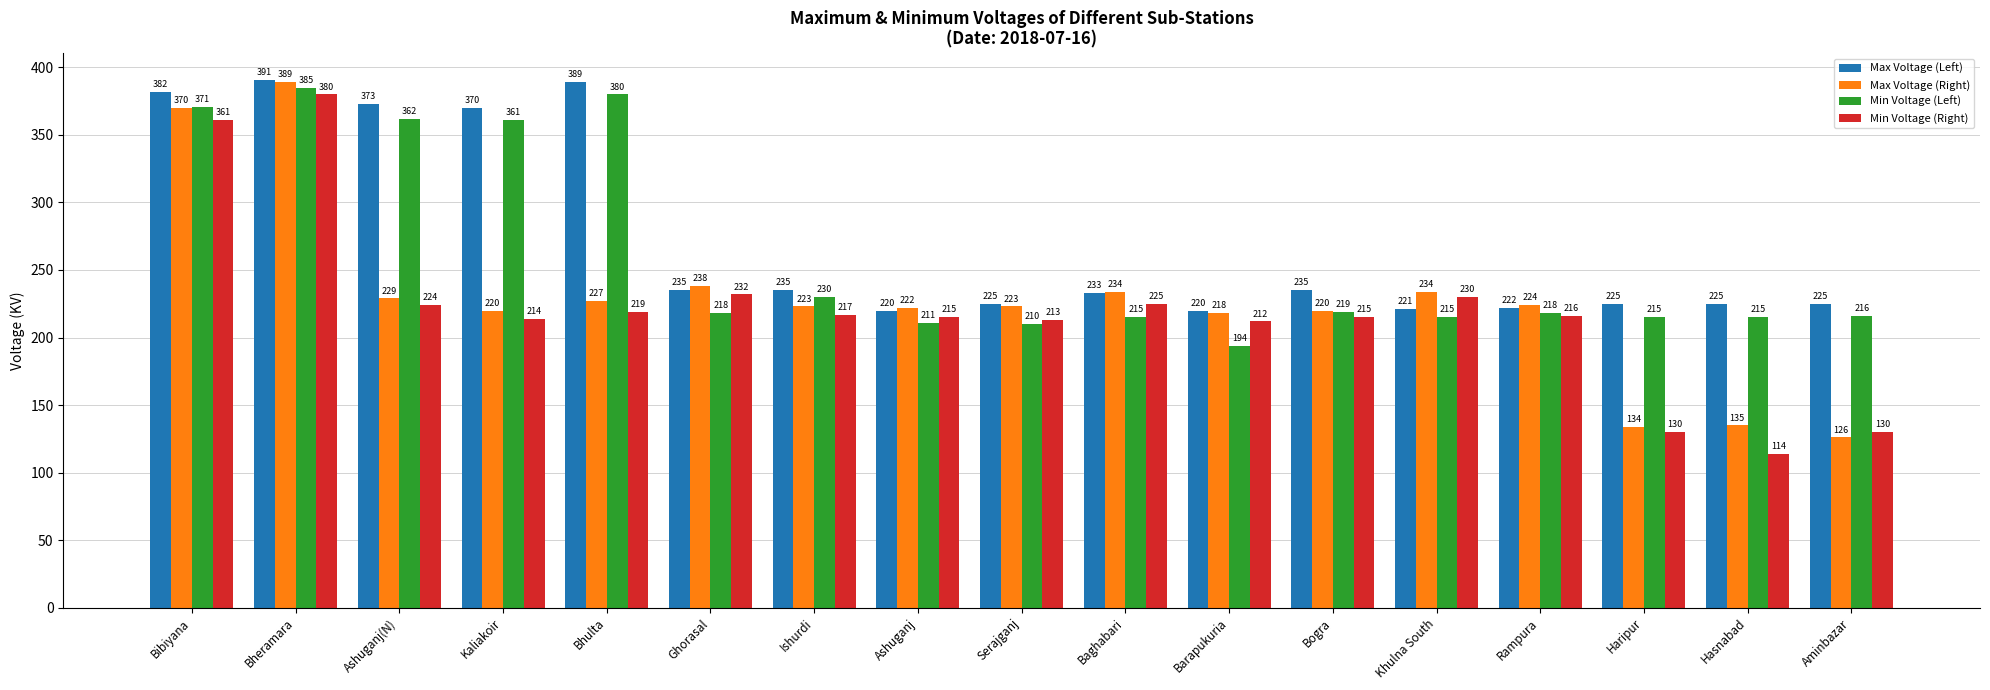

What is the greatest value displayed?

391